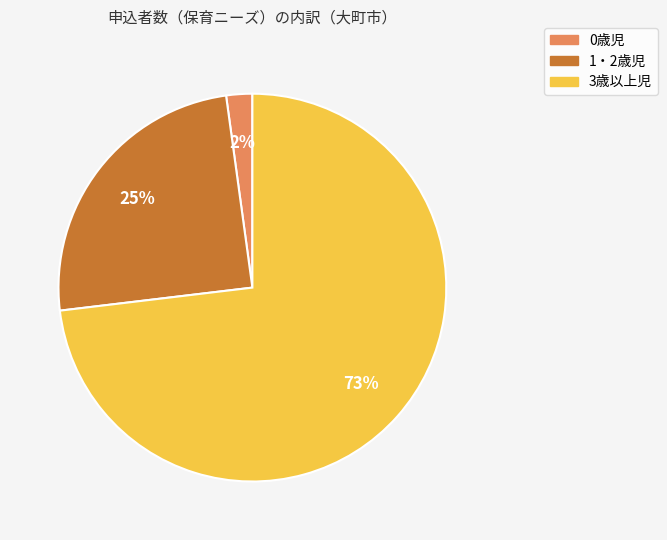

Combined, do 1・2歳児 and 0歳児 account for over 50%?

No